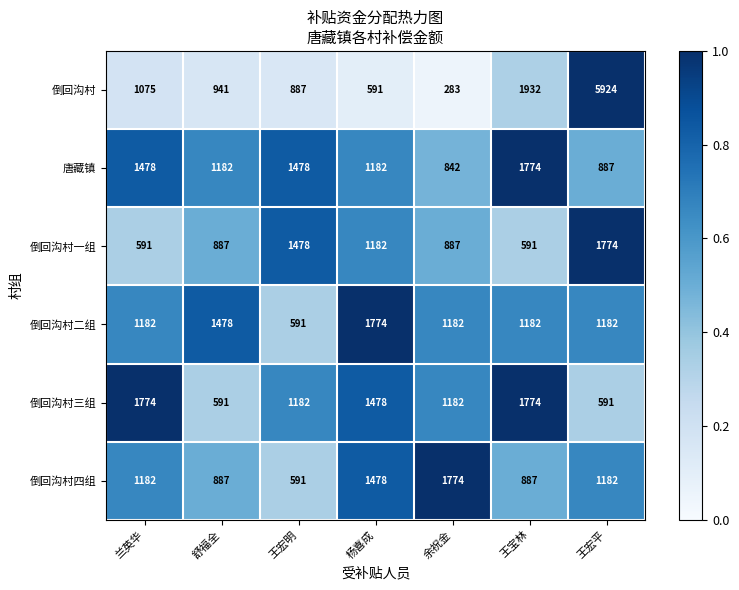

Count the number of categories in the chart.

7